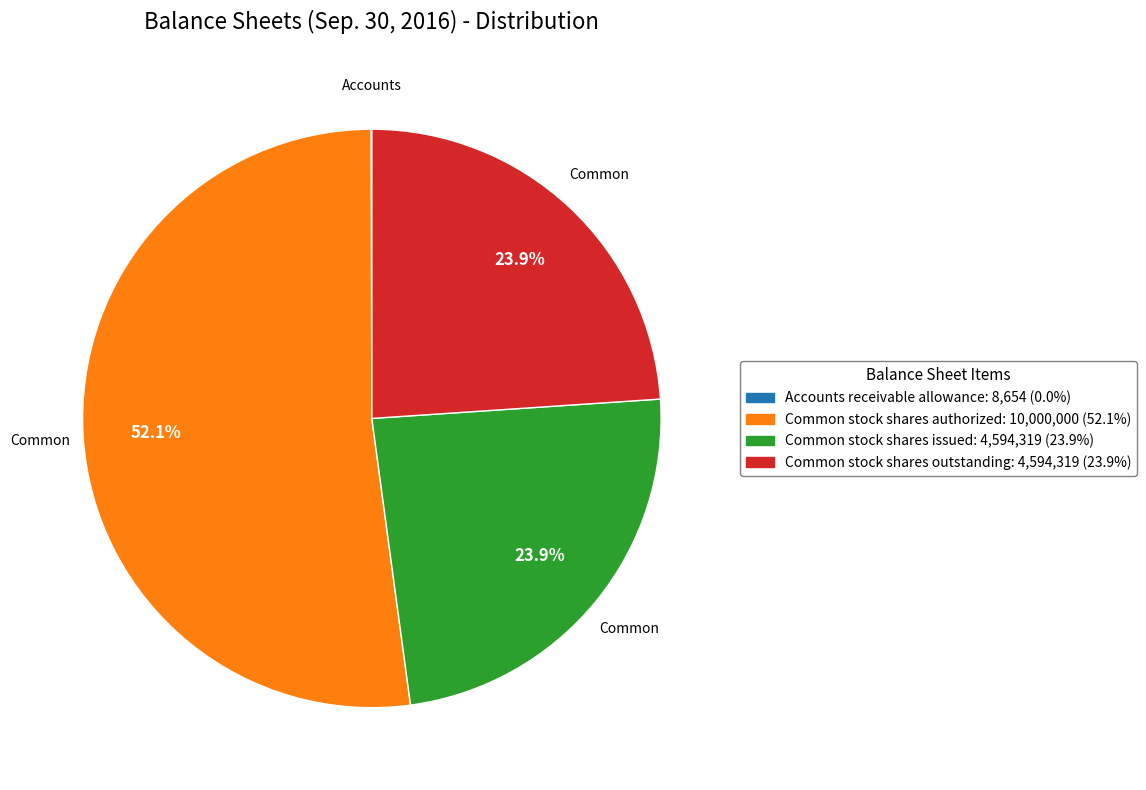

Does Common stock shares authorized account for over 50% of the chart?

Yes